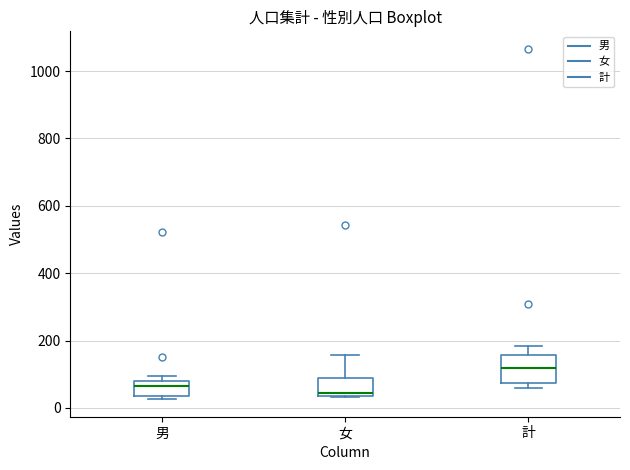

Which box's median line is the highest?

計